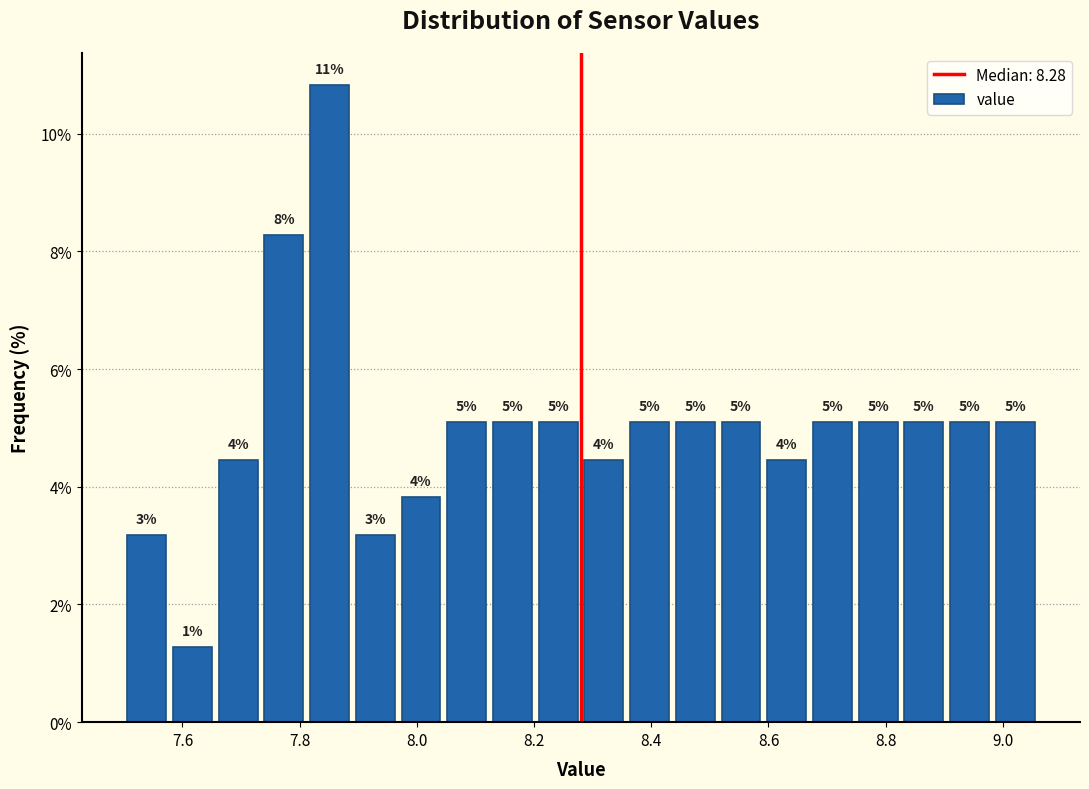

Read against the x-axis, roughly where is the centre of the tallest bar?

7.86